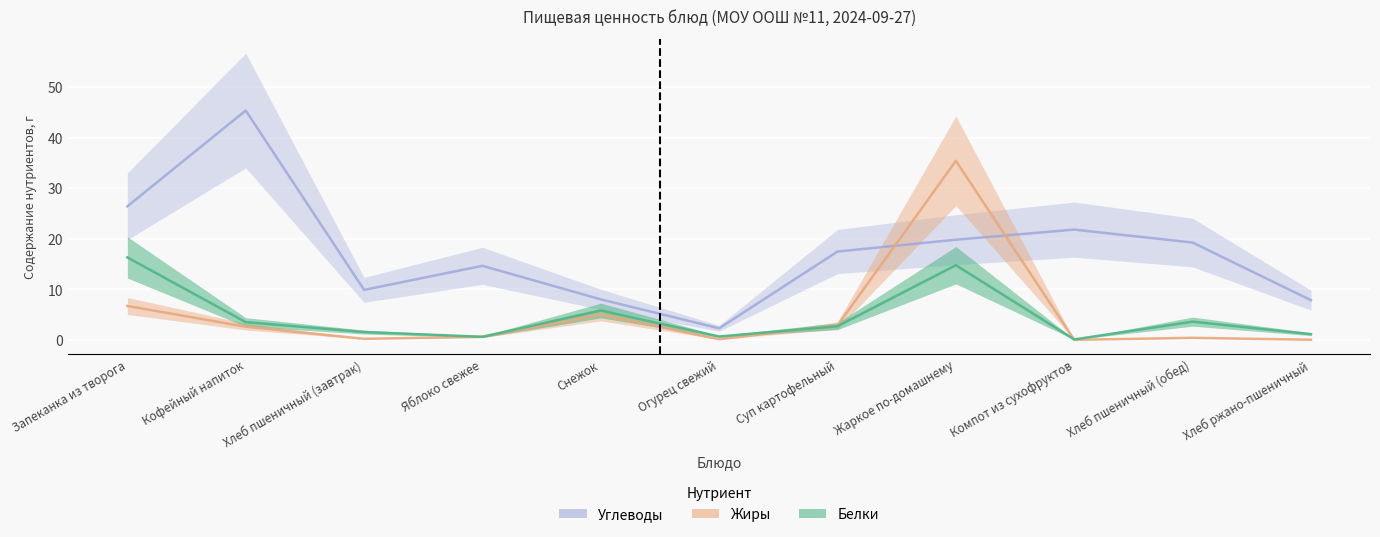

What is the approximate value of Жиры at Хлеб пшеничный (завтрак)?

0.2